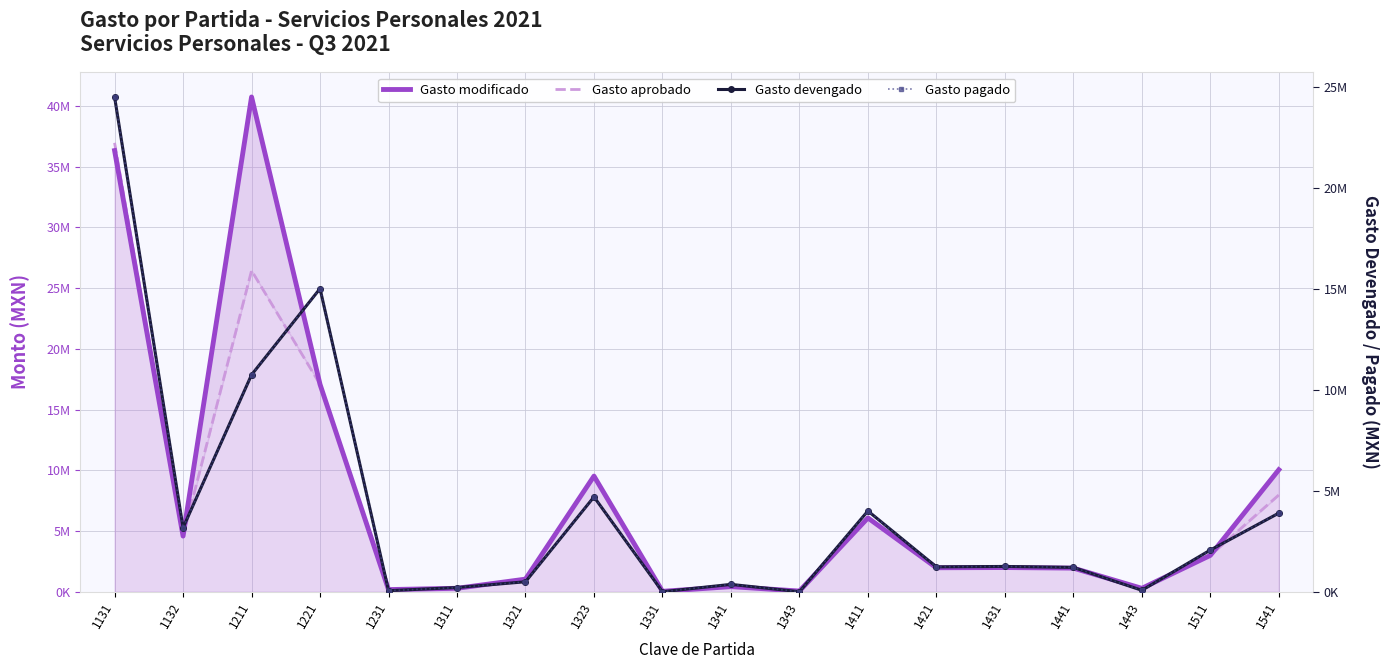

True or false: Gasto pagado has a value of 303619.7 at 1321.

False